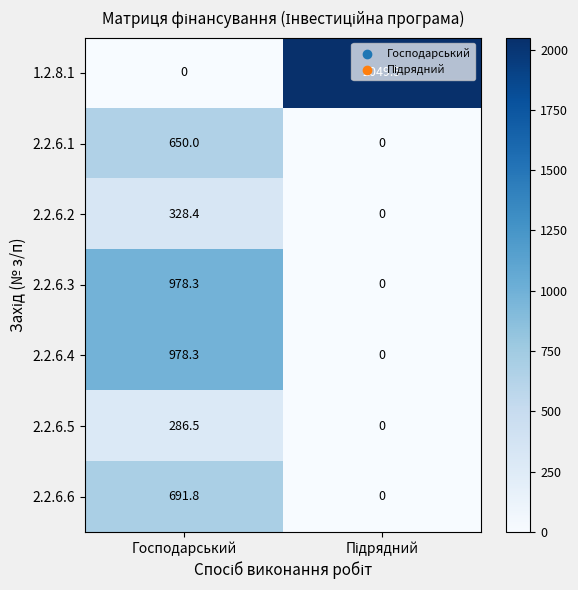

What is the difference between the highest and lowest values at Господарський?

978.3